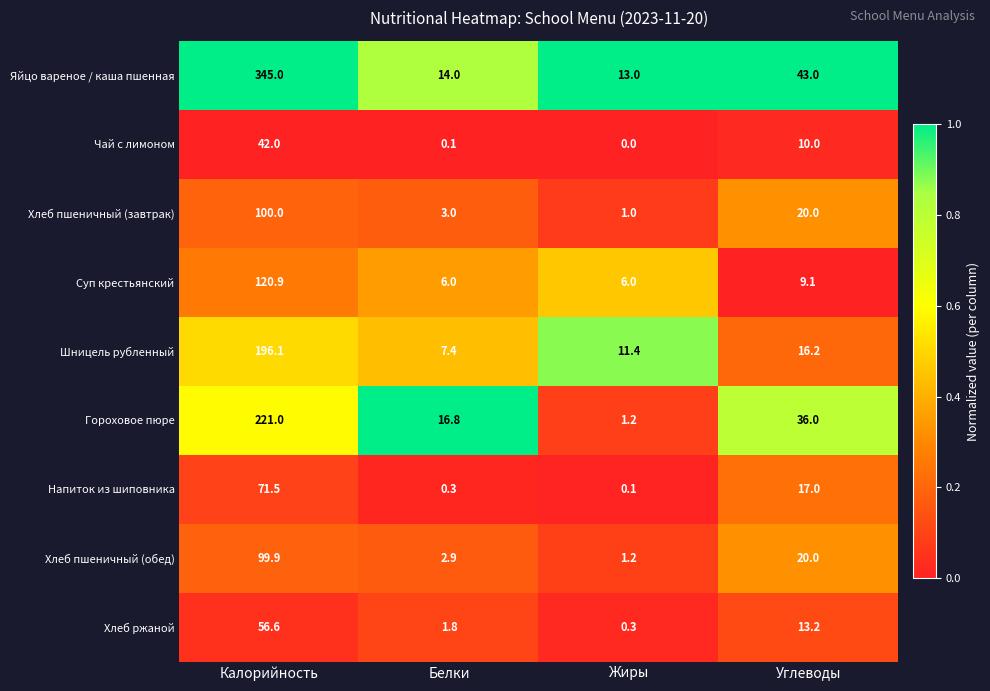

At which category does the chart reach its peak across all series?

Калорийность